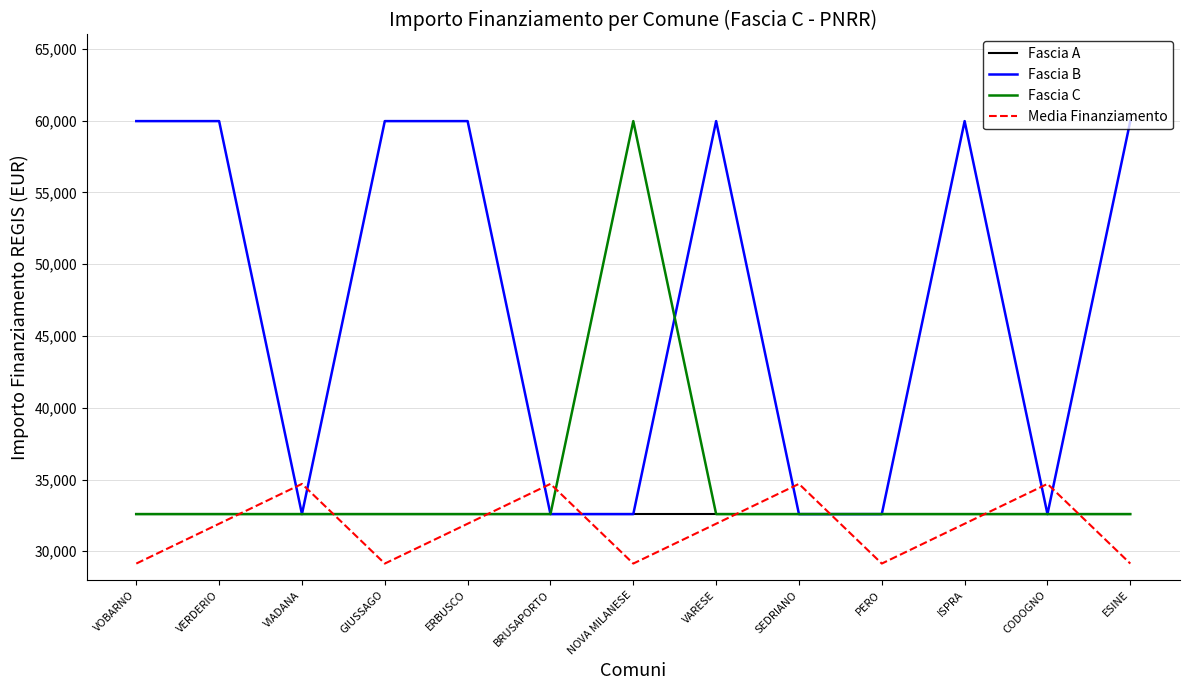

How many lines are shown in the chart?

4